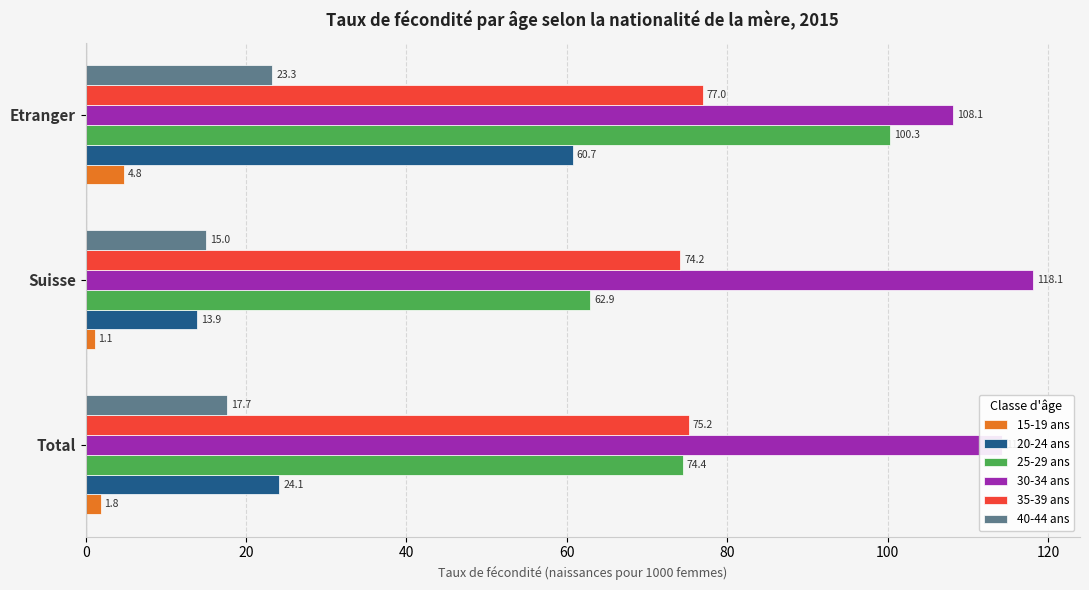

What is the difference between the second highest and minimum values in the 35-39 ans series?

1.1